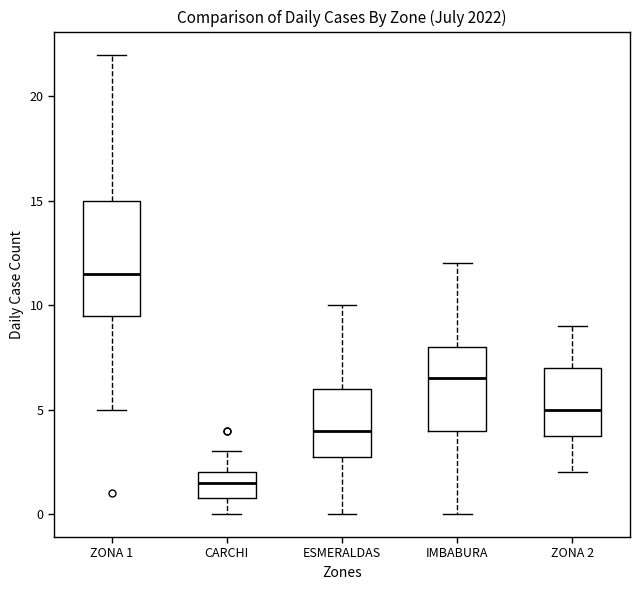

Where is the lower edge of the box for ESMERALDAS on the y-axis? The values are not printed on the chart, so give them approximately, as read against the axis.

3.0